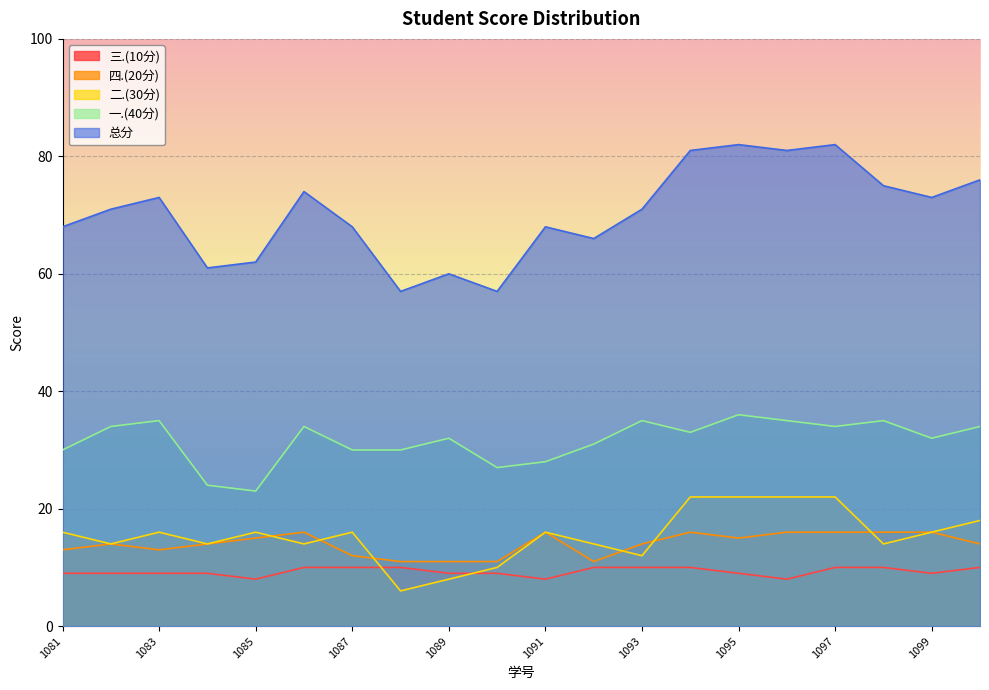

At which label does 四.(20分) reach its minimum?

2023181088